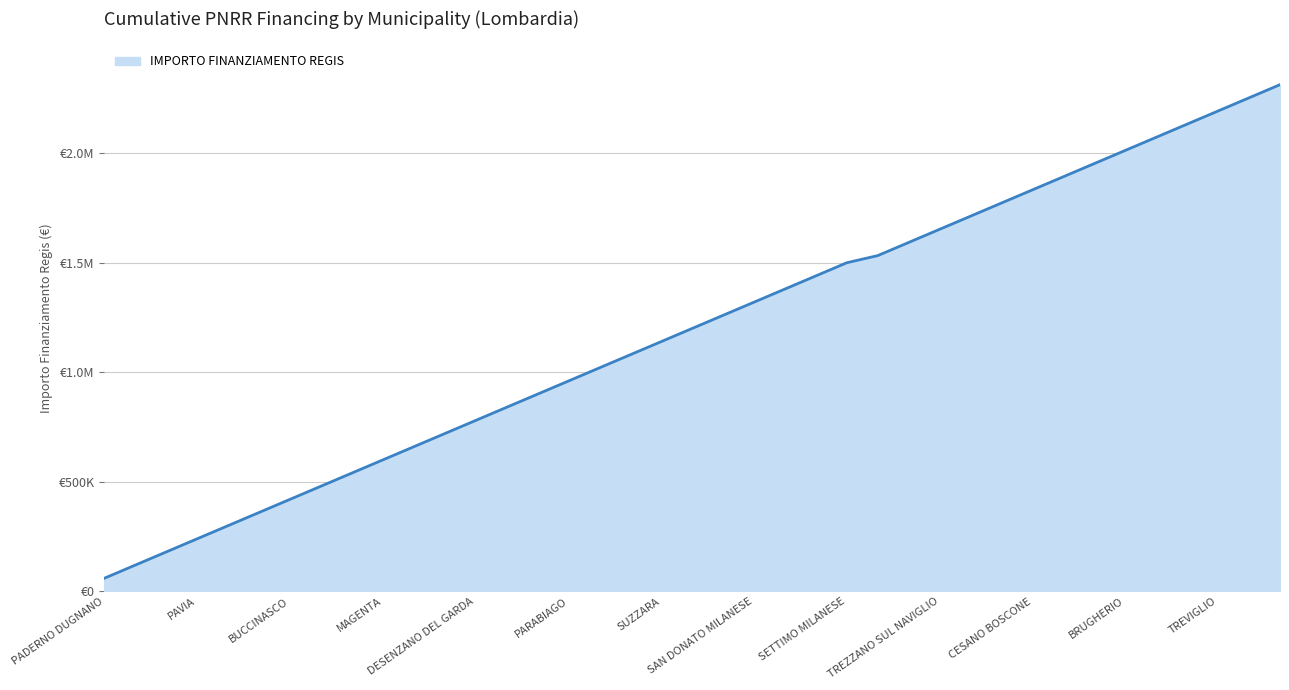

Does the chart have visible grid lines?

Yes